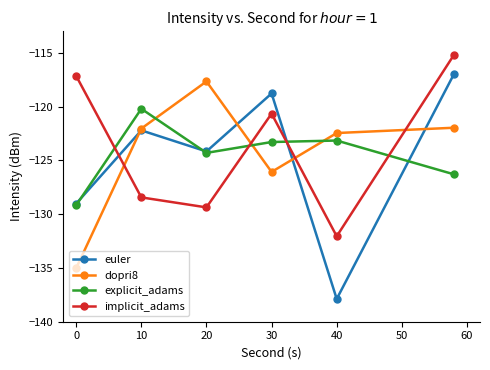

What are all the series names shown in the legend?

euler, dopri8, explicit_adams, implicit_adams